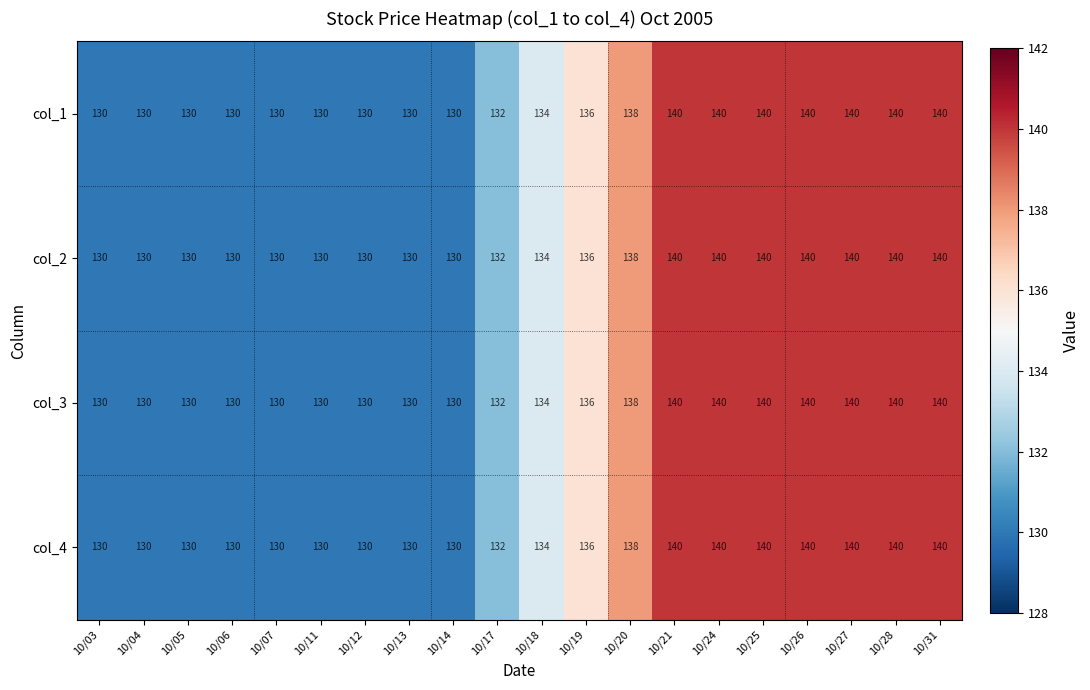

What is the approximate value of col_3 at 10/04, to the nearest 10?

130